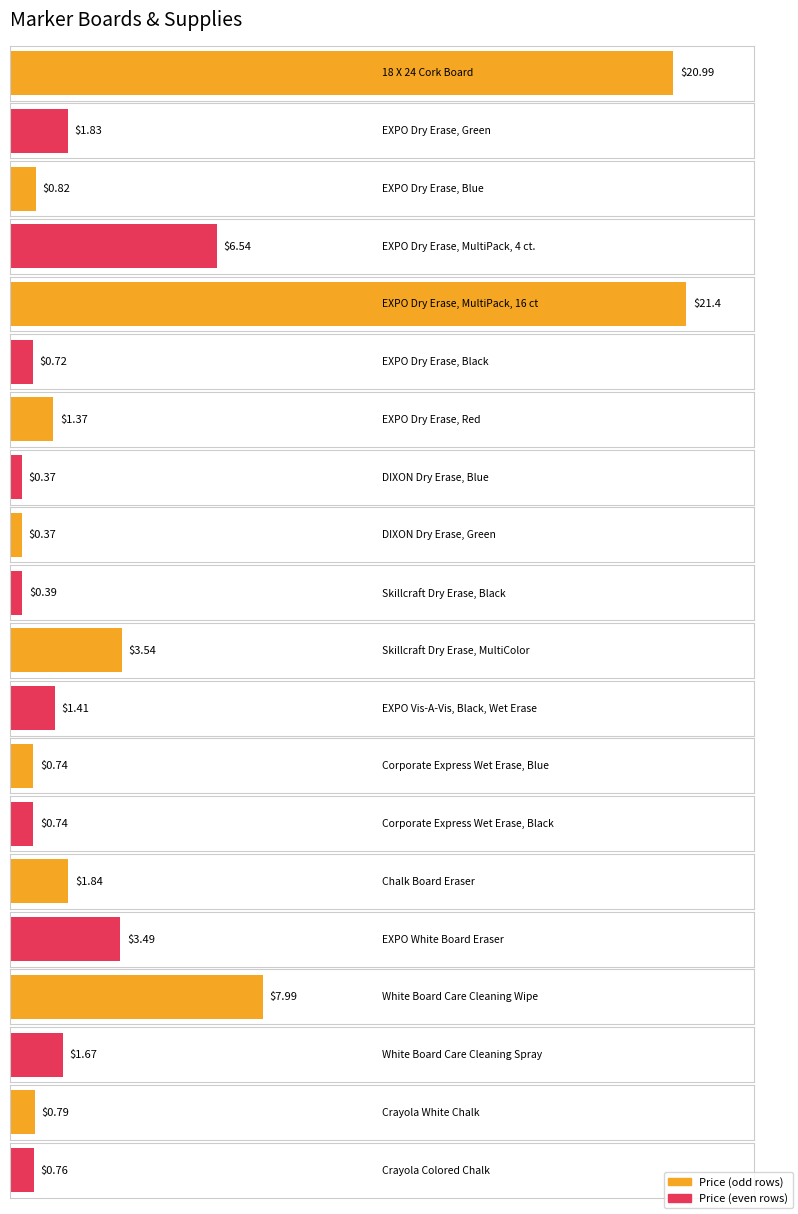

Read the value at EXPO Dry Erase, Green.

1.8